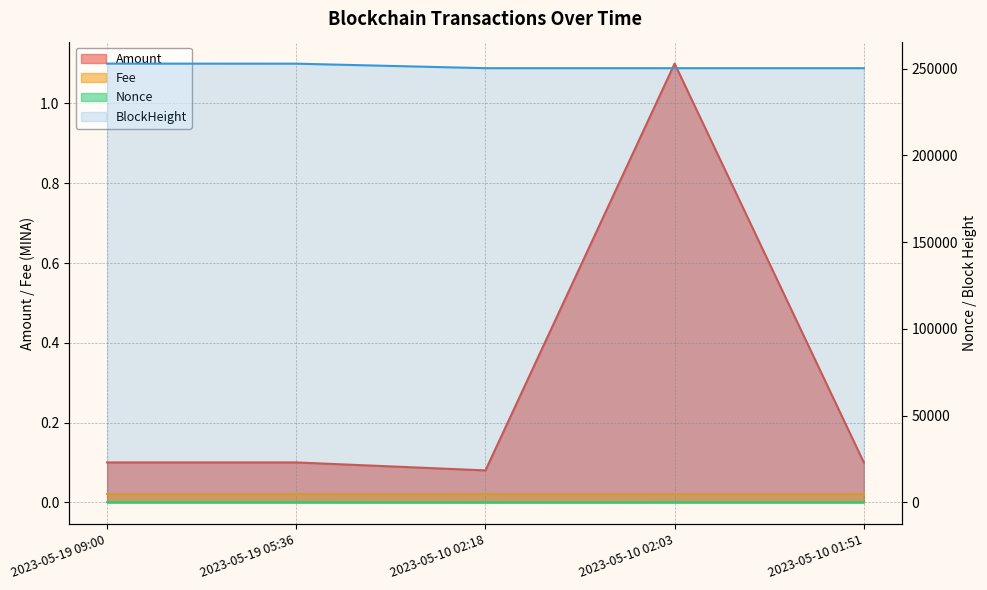

Does the chart have visible grid lines?

Yes